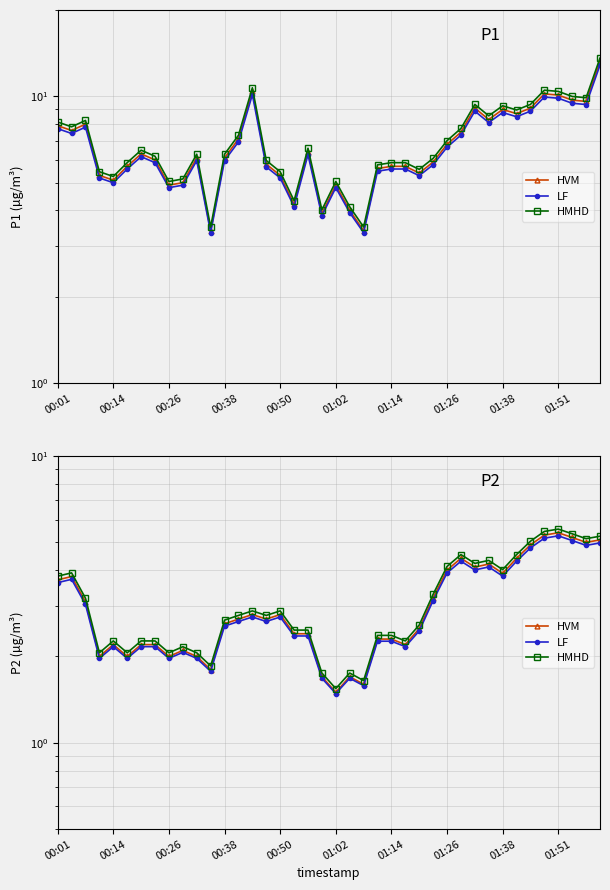

Which series changed the most between 00:26 and 01:51?

P1 (HMHD)